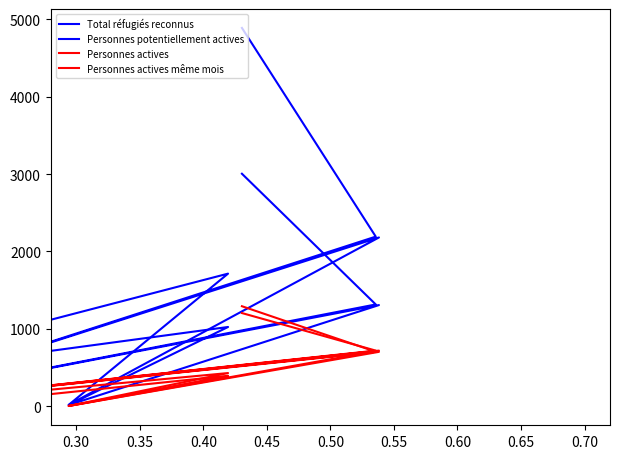

True or false: Total réfugiés reconnus and Personnes actives même mois intersect in this chart.

False